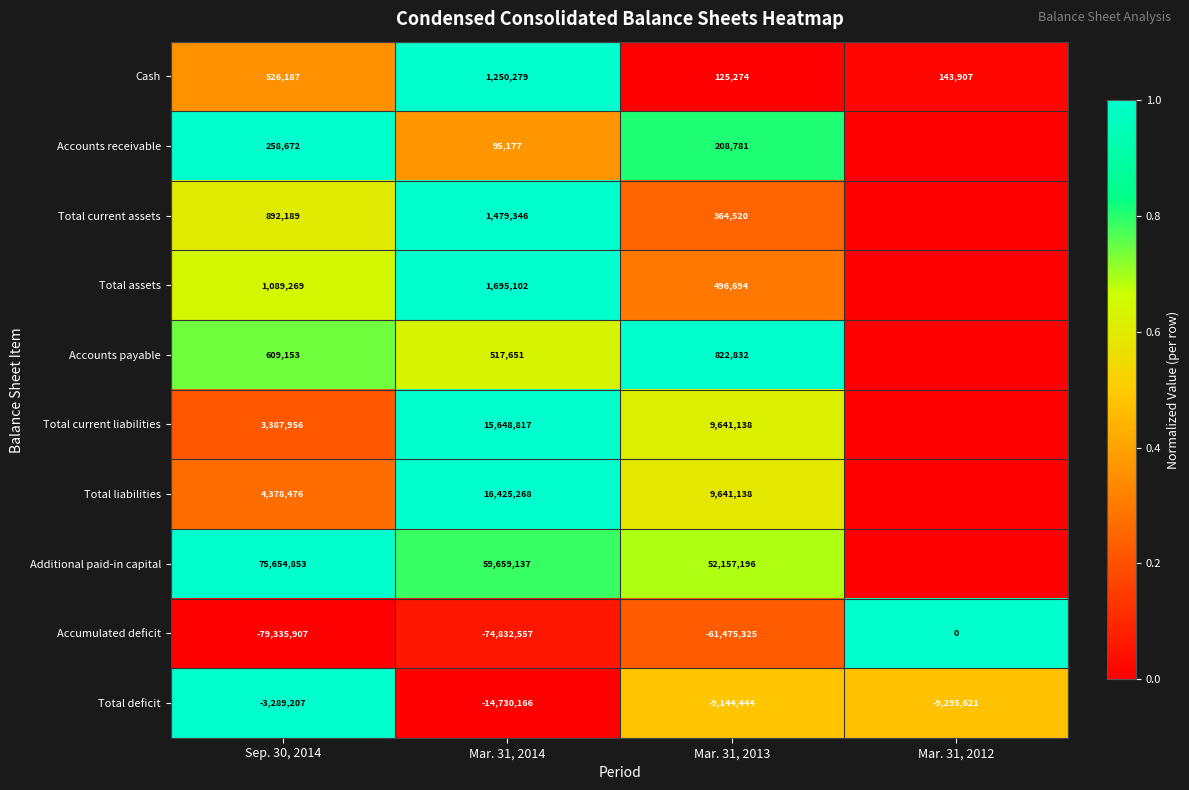

The value of Cash at Mar. 31, 2013 is 125274. True or false?

True